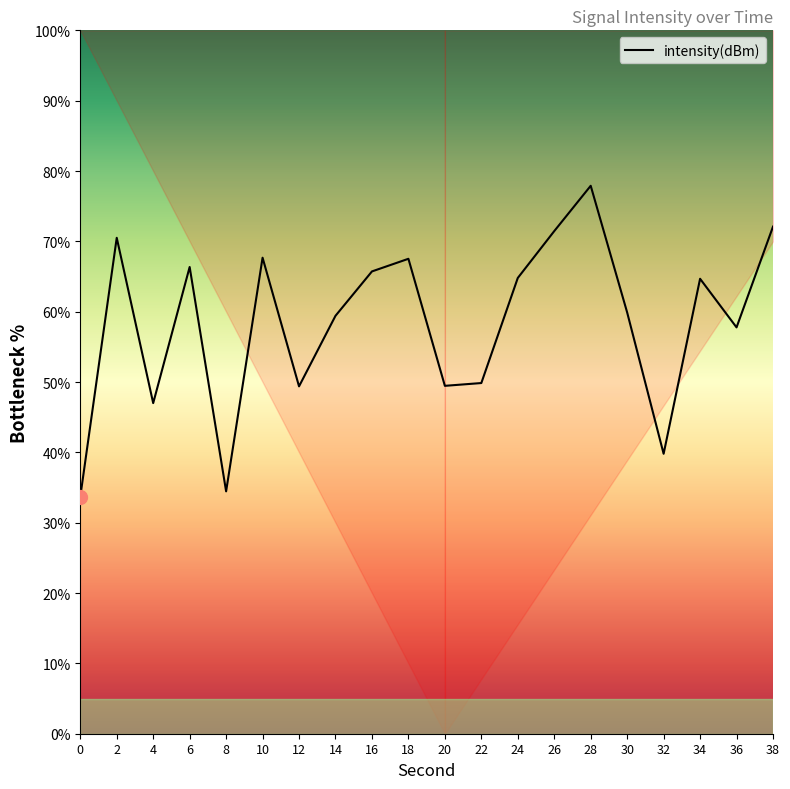

How many distinct data groups are displayed?

1